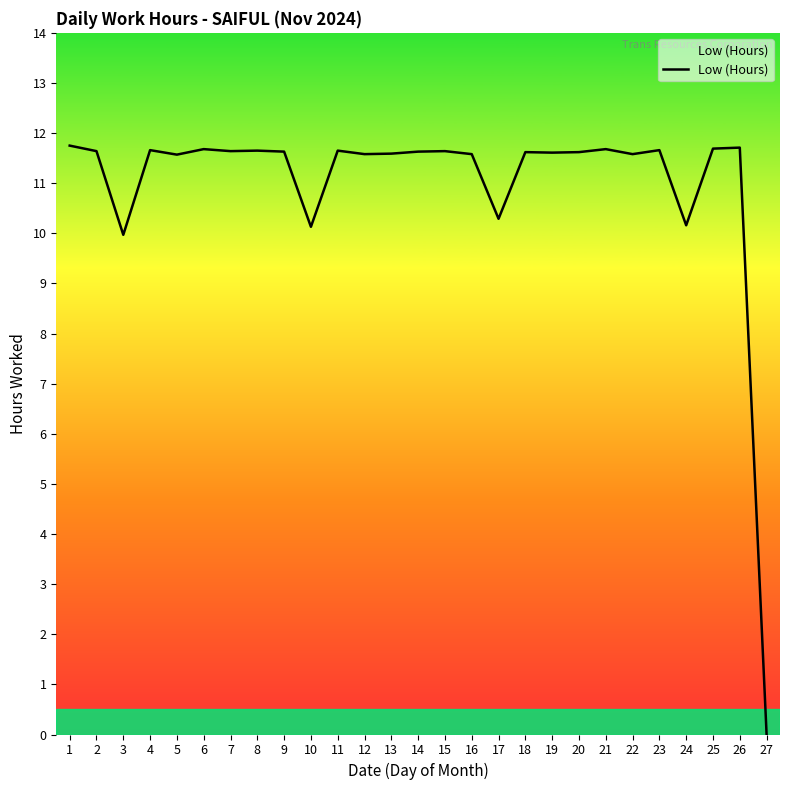

How many lines are shown in the chart?

1